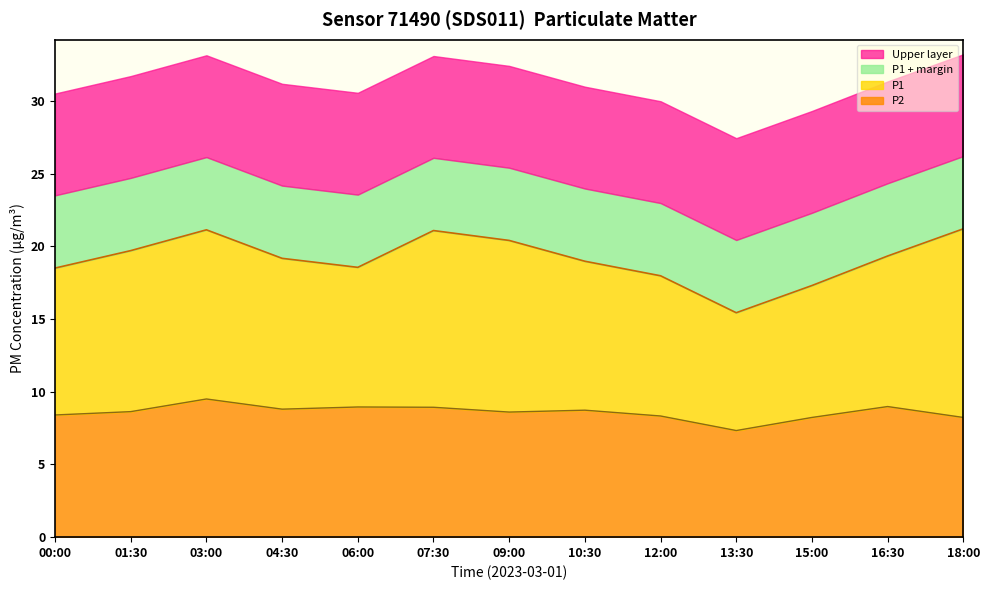

True or false: P2 and P1 cross at least once.

False